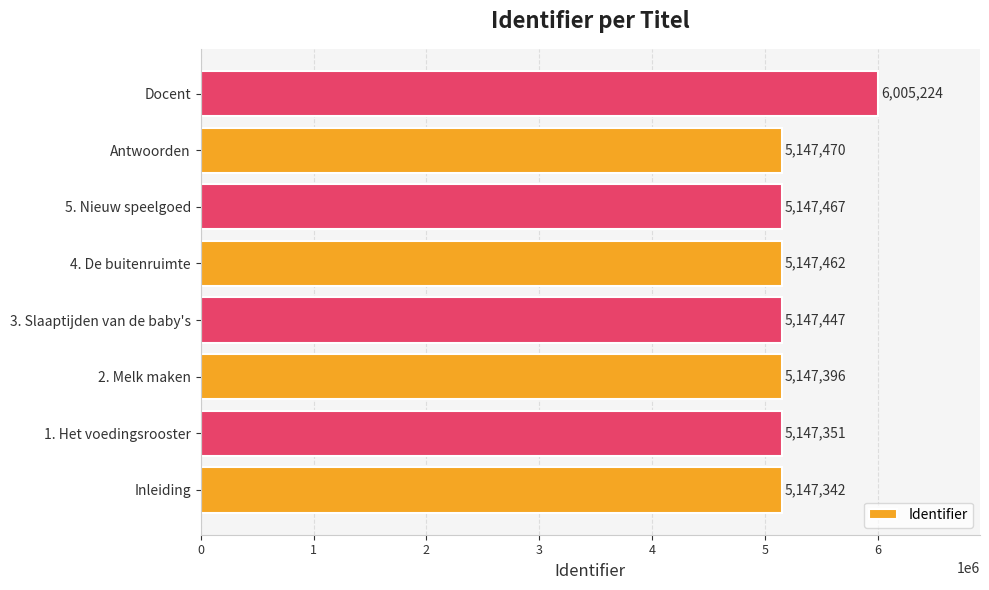

Count the number of data series in this chart.

1